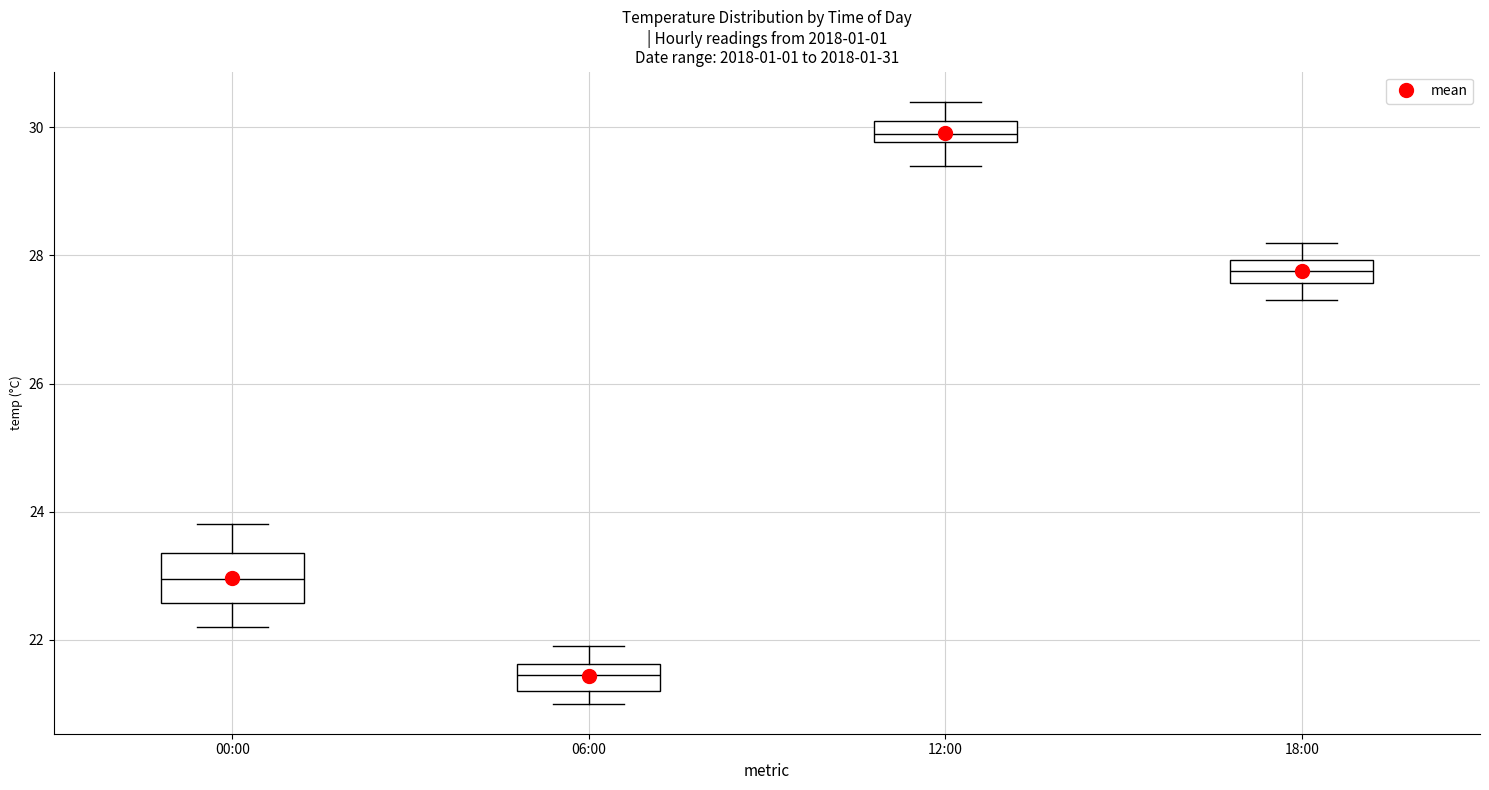

Reading left to right, transcribe this box plot: for each box, give where its median line is, the range the box spans, and where its two whiskers end, as read against the y-axis. The values are not printed on the chart, so give them approximately, as read against the axis.

00:00: median 23.0, box 22.6 to 23.4, whiskers 22.2 to 23.8
06:00: median 21.4, box 21.2 to 21.6, whiskers 21.0 to 22.0
12:00: median 30.0, box 29.8 to 30.2, whiskers 29.4 to 30.4
18:00: median 27.8, box 27.6 to 28.0, whiskers 27.4 to 28.2